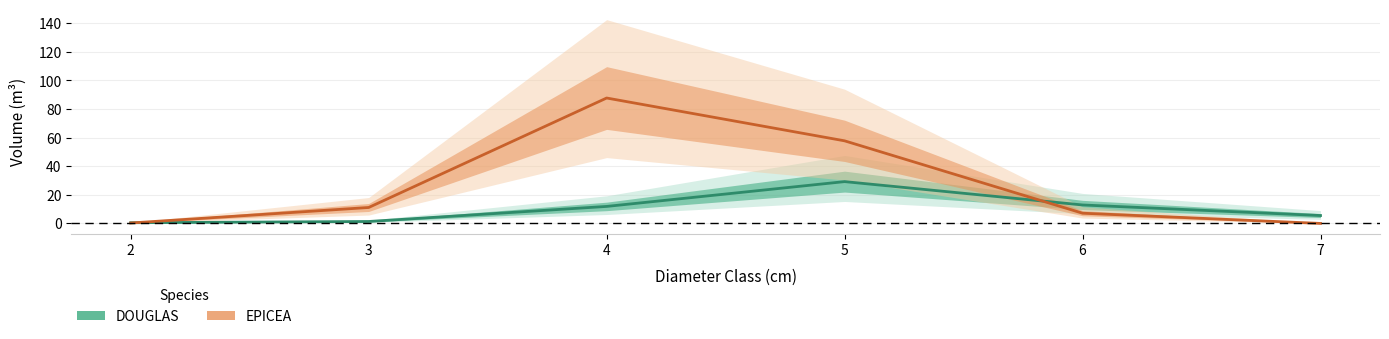

Which series has the largest total across all categories?

EPICEA